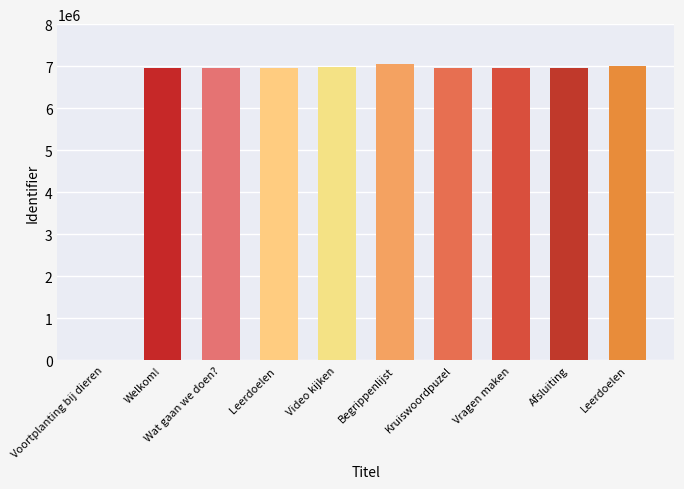

What is the maximum value shown in the chart?

7049710